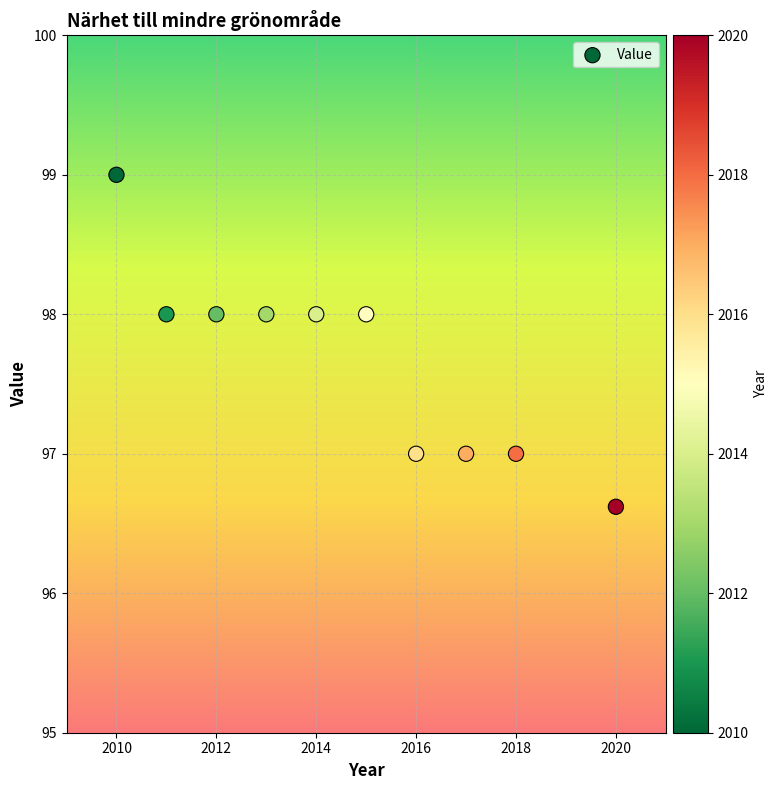

What is the range of Y values (max minus min)?

2.4